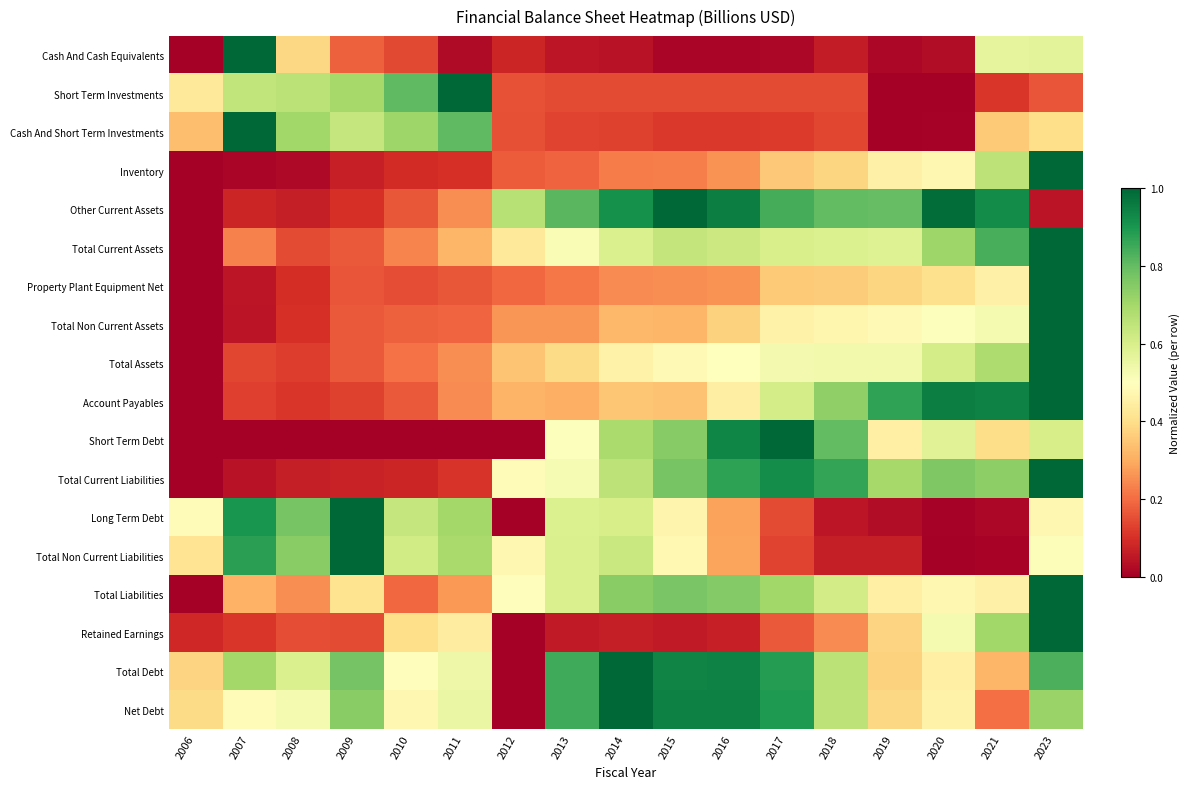

At which category does the chart reach its minimum across all series?

2006